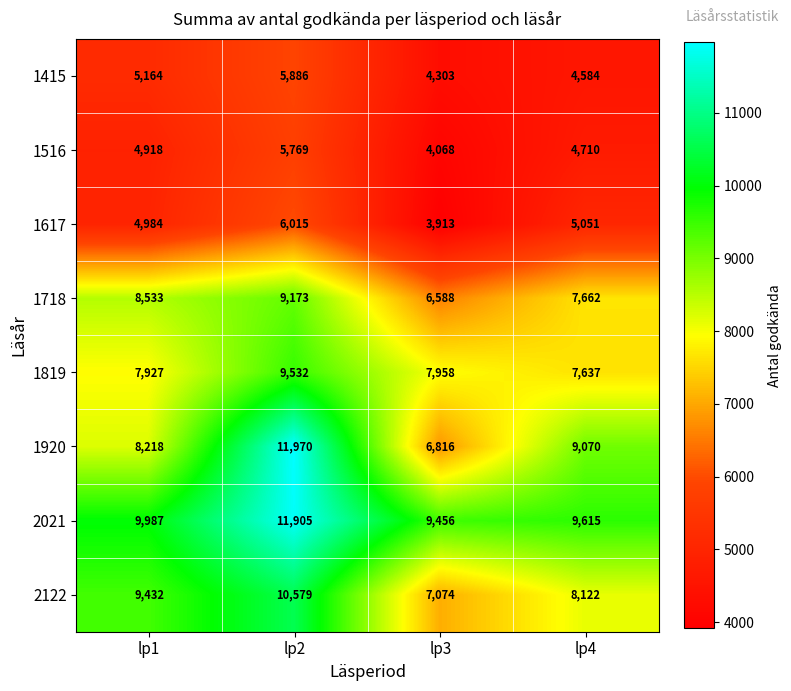

What is the difference between the second highest and second lowest values in the 1516 series?

208